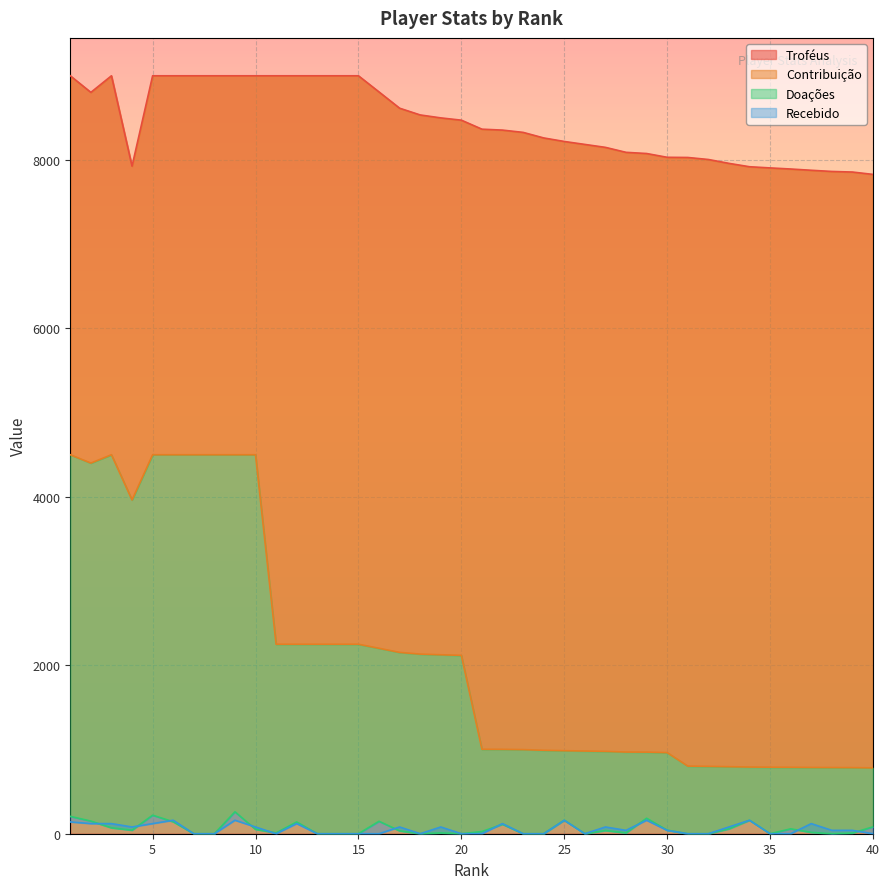

True or false: Recebido and Contribuição cross at least once.

False